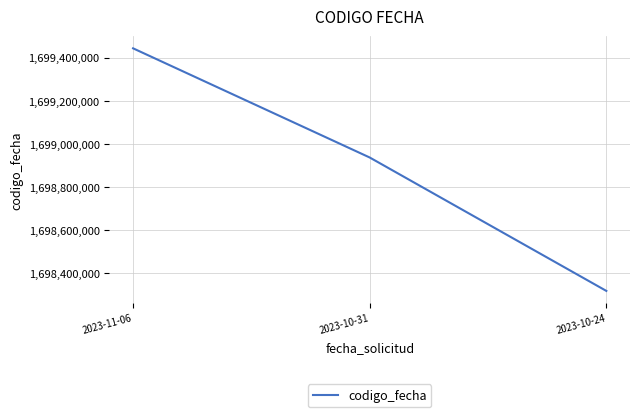

List the labels in order of value, largest first.

2023-11-06, 2023-10-31, 2023-10-24